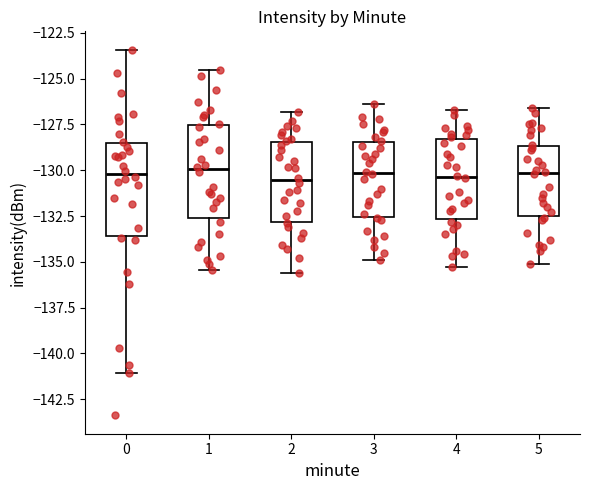

Where is the upper edge of the box at x = 2 on the y-axis? The values are not printed on the chart, so give them approximately, as read against the axis.

-128.5